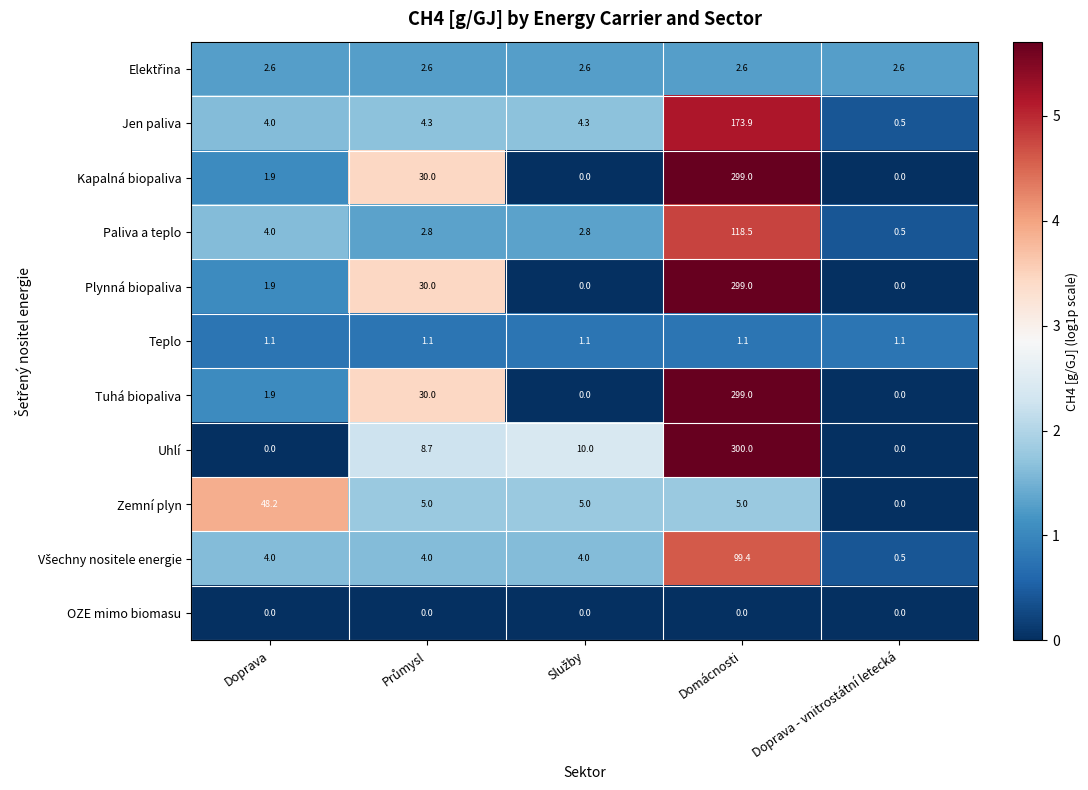

What is the difference between the highest and lowest values at Doprava?

48.2